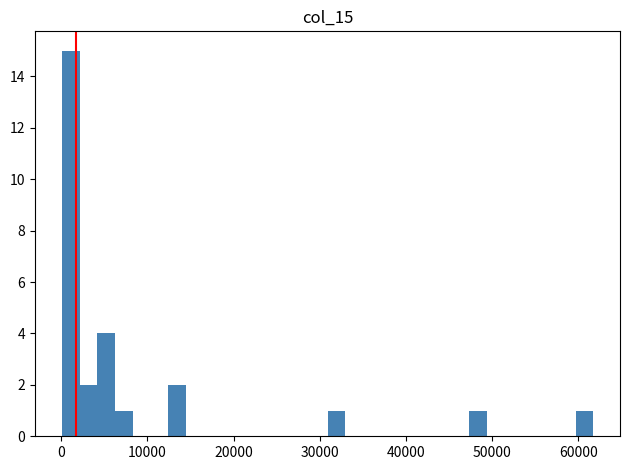

Around what value on the x-axis is the tallest bar? Give the approximate position of its centre, as read against the axis.

1000